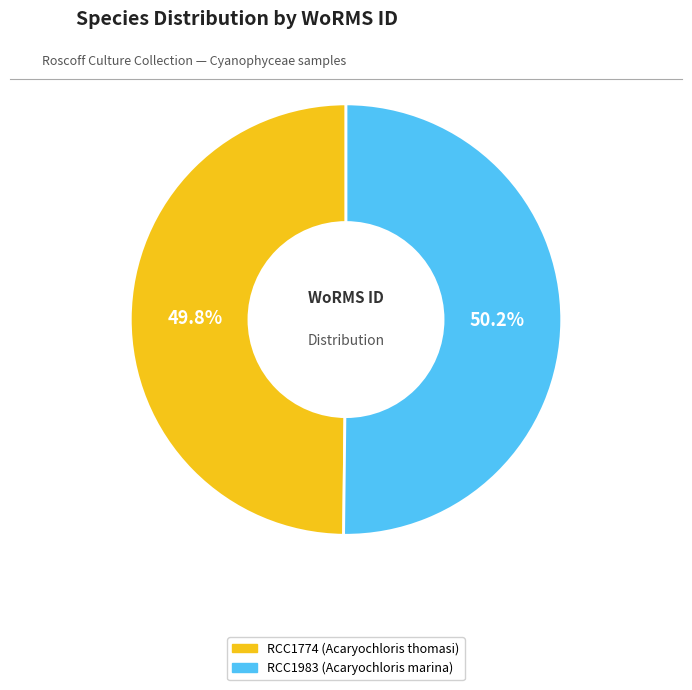

Approximately how many times larger is the value at RCC1983 (Acaryochloris marina) compared to RCC1774 (Acaryochloris thomasi)?

1.0